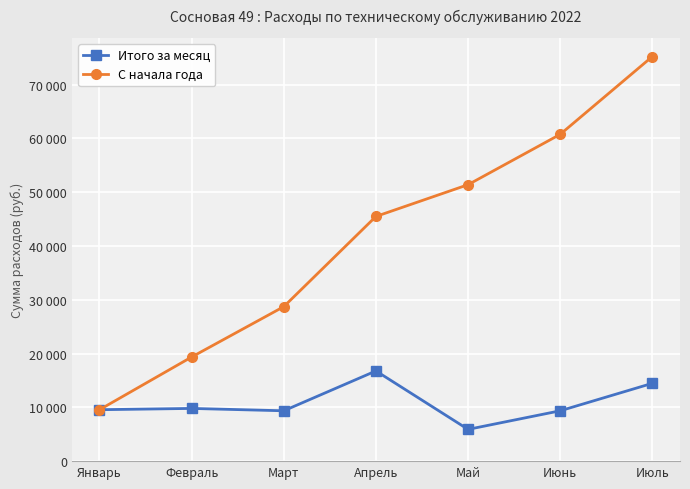

Is this an area chart (filled region under the line)?

No